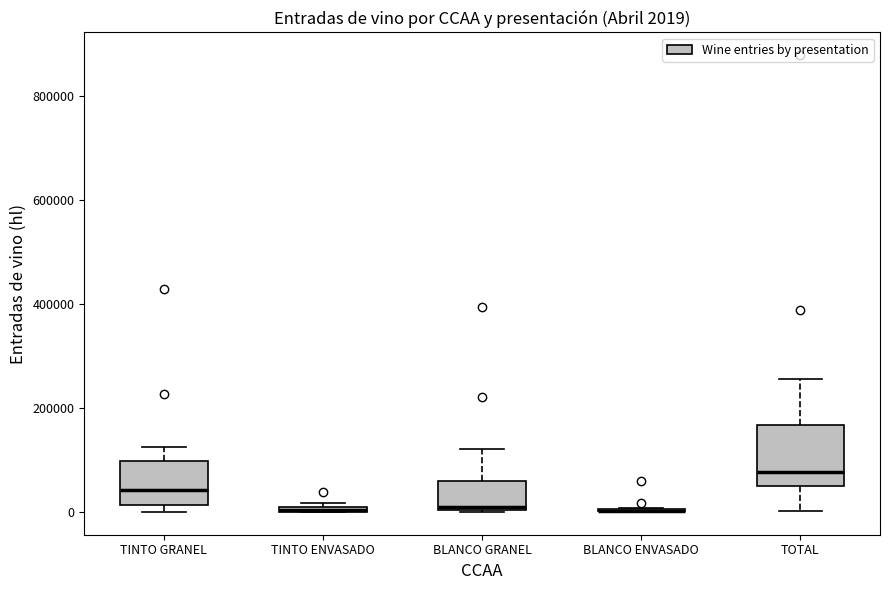

Comparing the boxes themselves (not the whiskers), which one is the tallest?

TOTAL